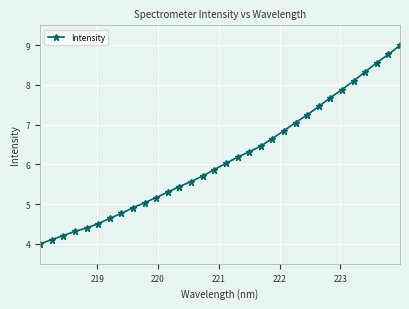

What is the value of the 11th point from the left?

5.2